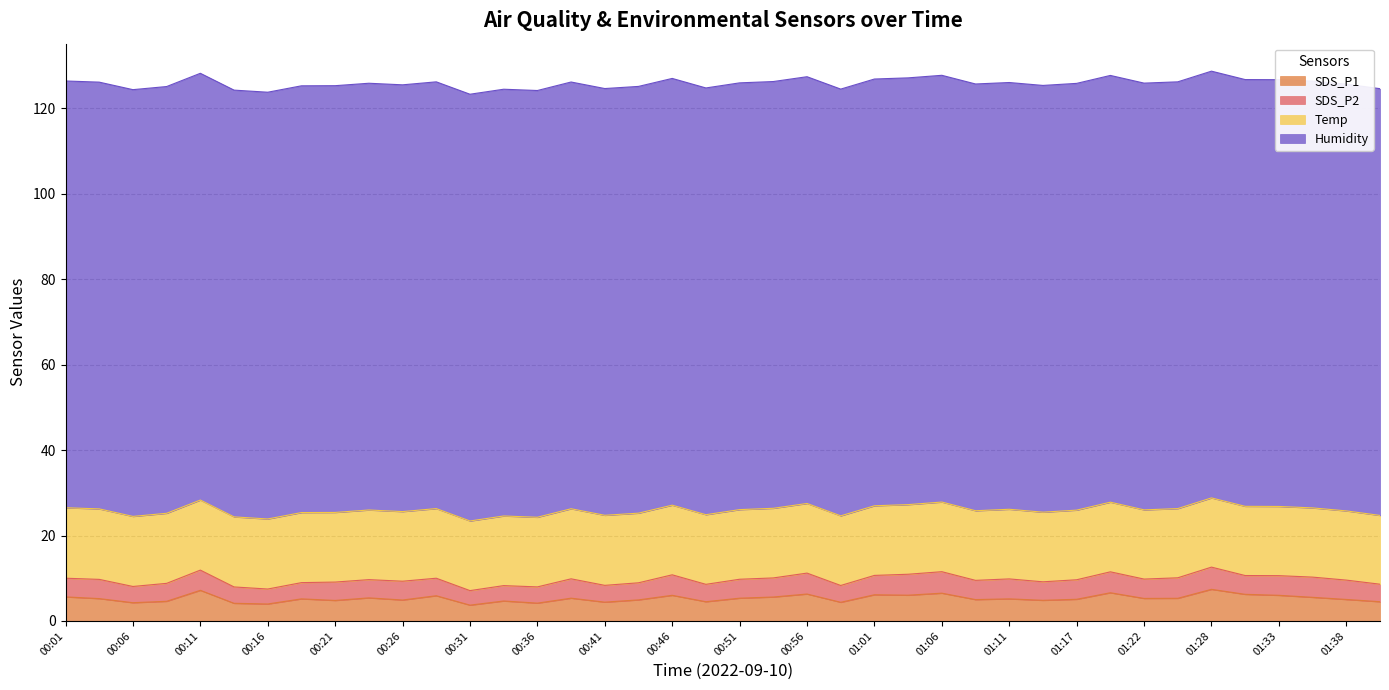

How many values in the SDS_P1 series are below 5?

15